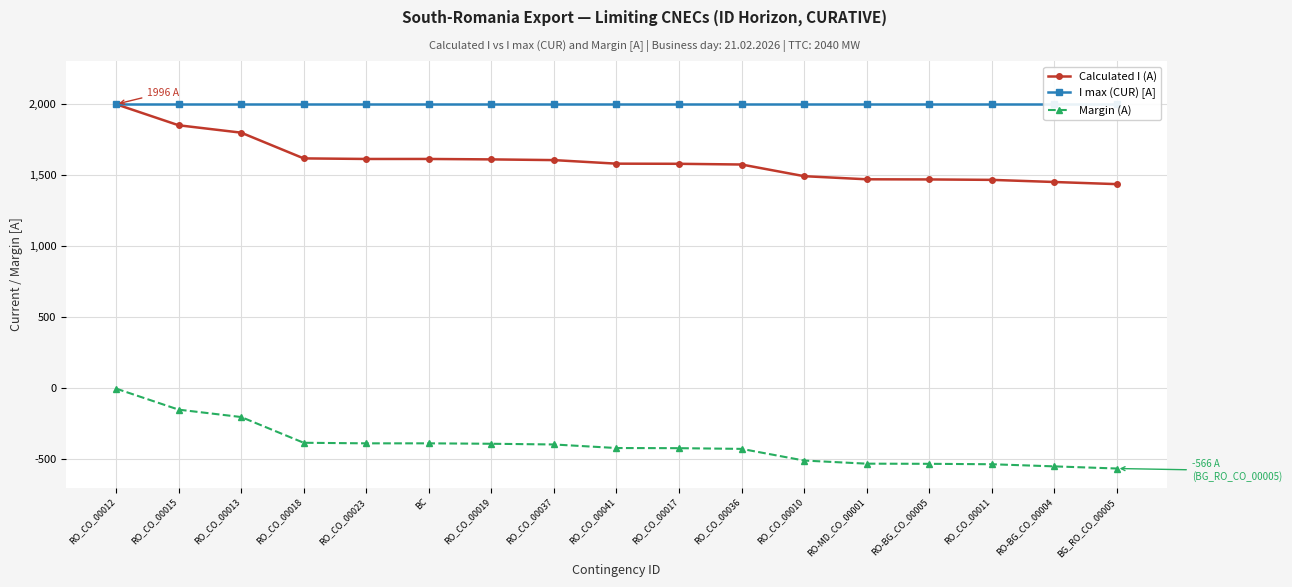

What are all the series names shown in the legend?

Calculated I (A), I max (CUR) [A], Margin (A)